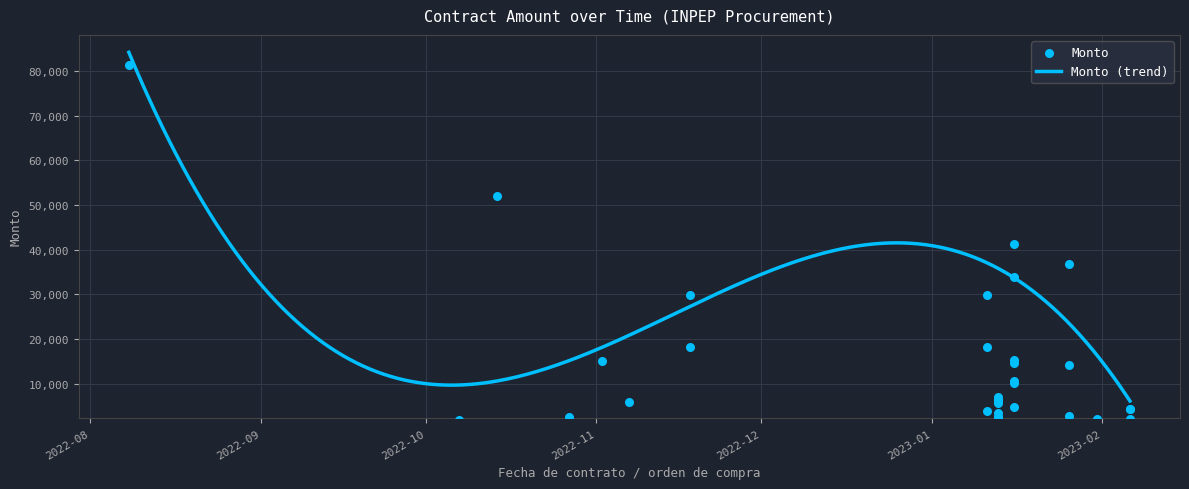

Approximately how many times larger is the value at 2023-01-13 compared to 2023-01-26?

2.2